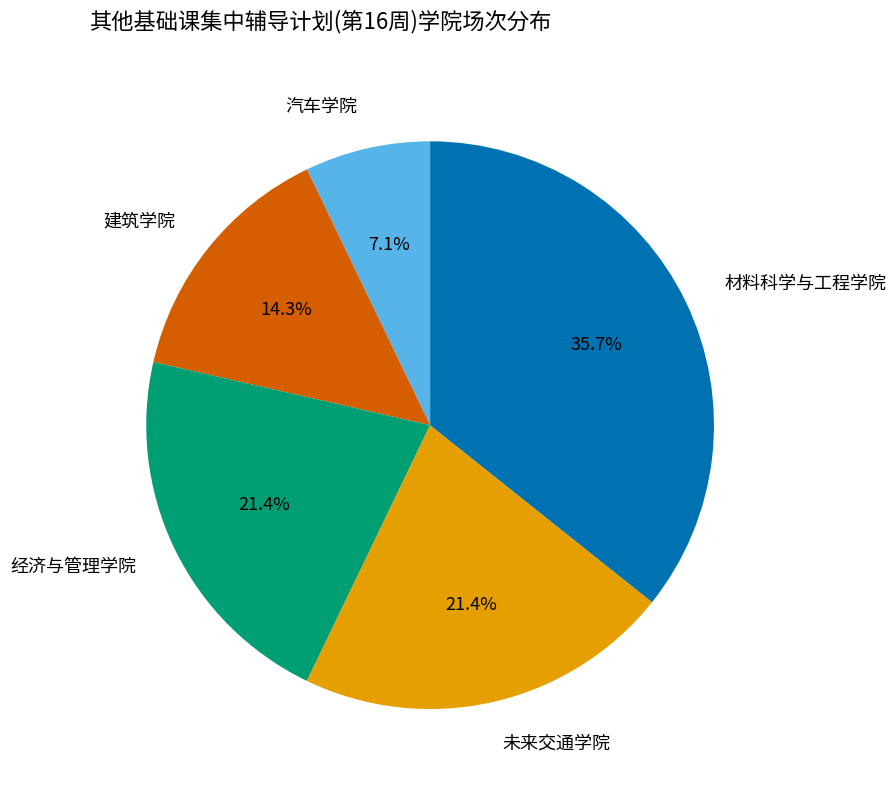

What percentage is the 未来交通学院 slice, to the nearest percent?

21%